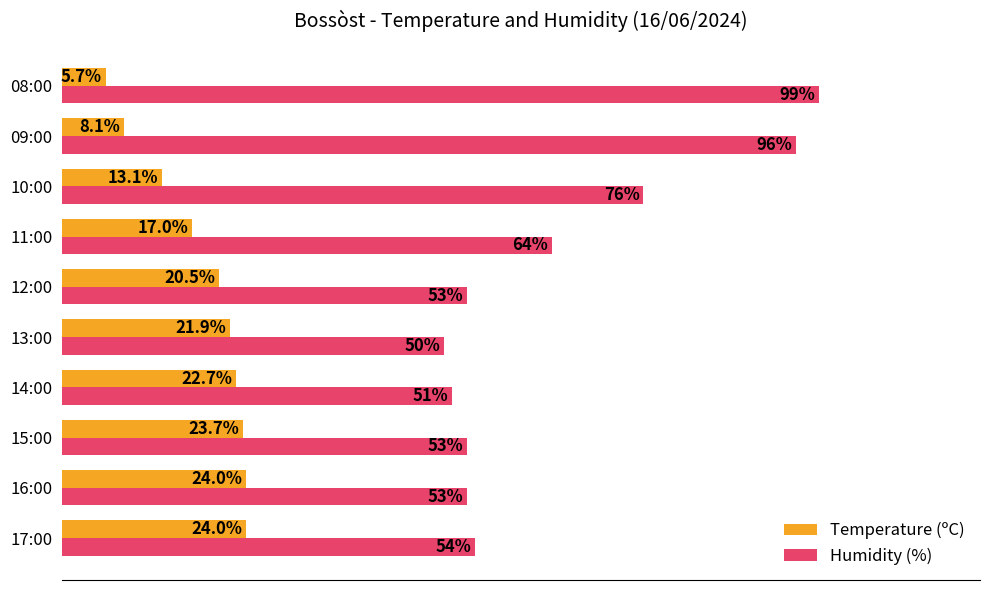

Which series has the widest spread of values?

Humidity (%)